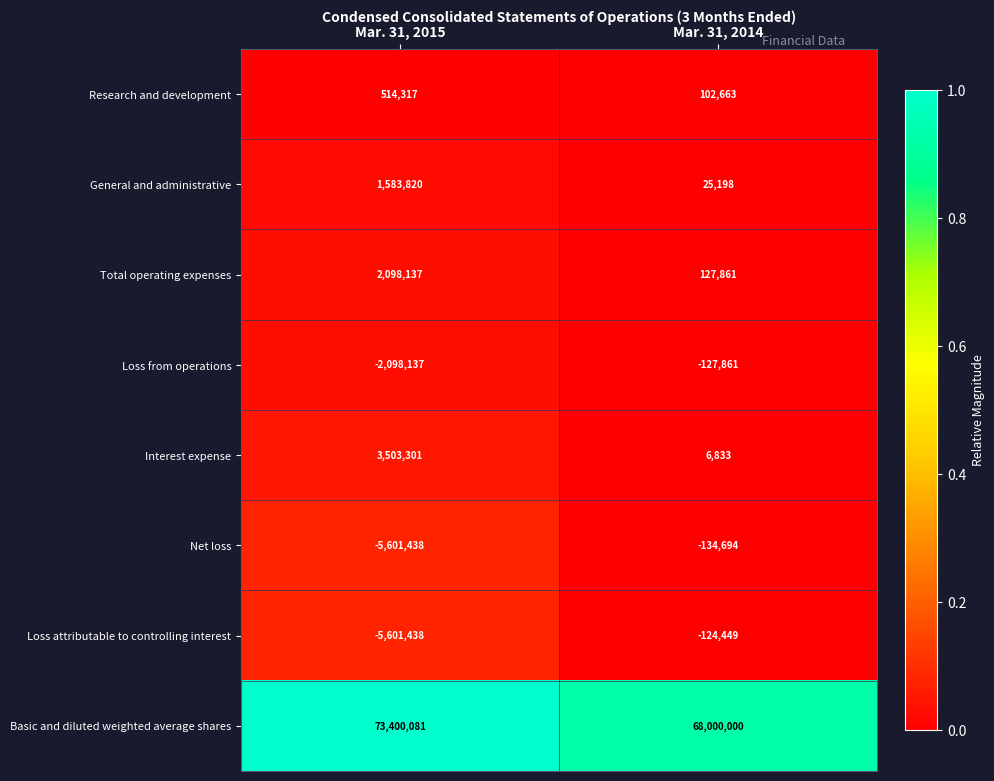

Which series changed the most between Mar. 31, 2015 and Mar. 31, 2014?

Loss attributable to controlling interest